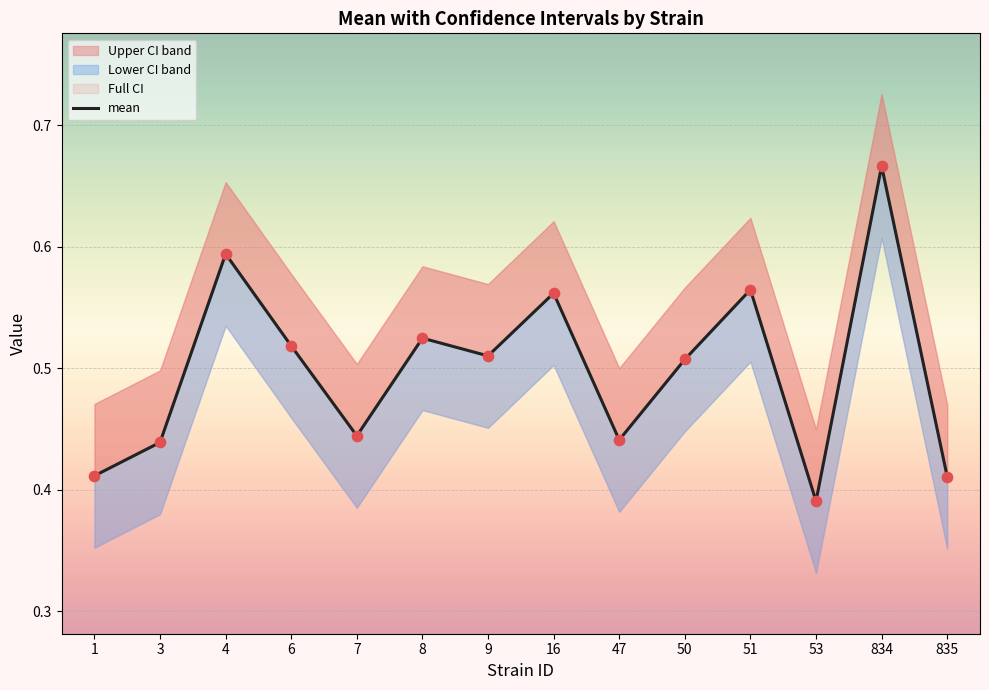

Between 6 and 50, which is larger?

6